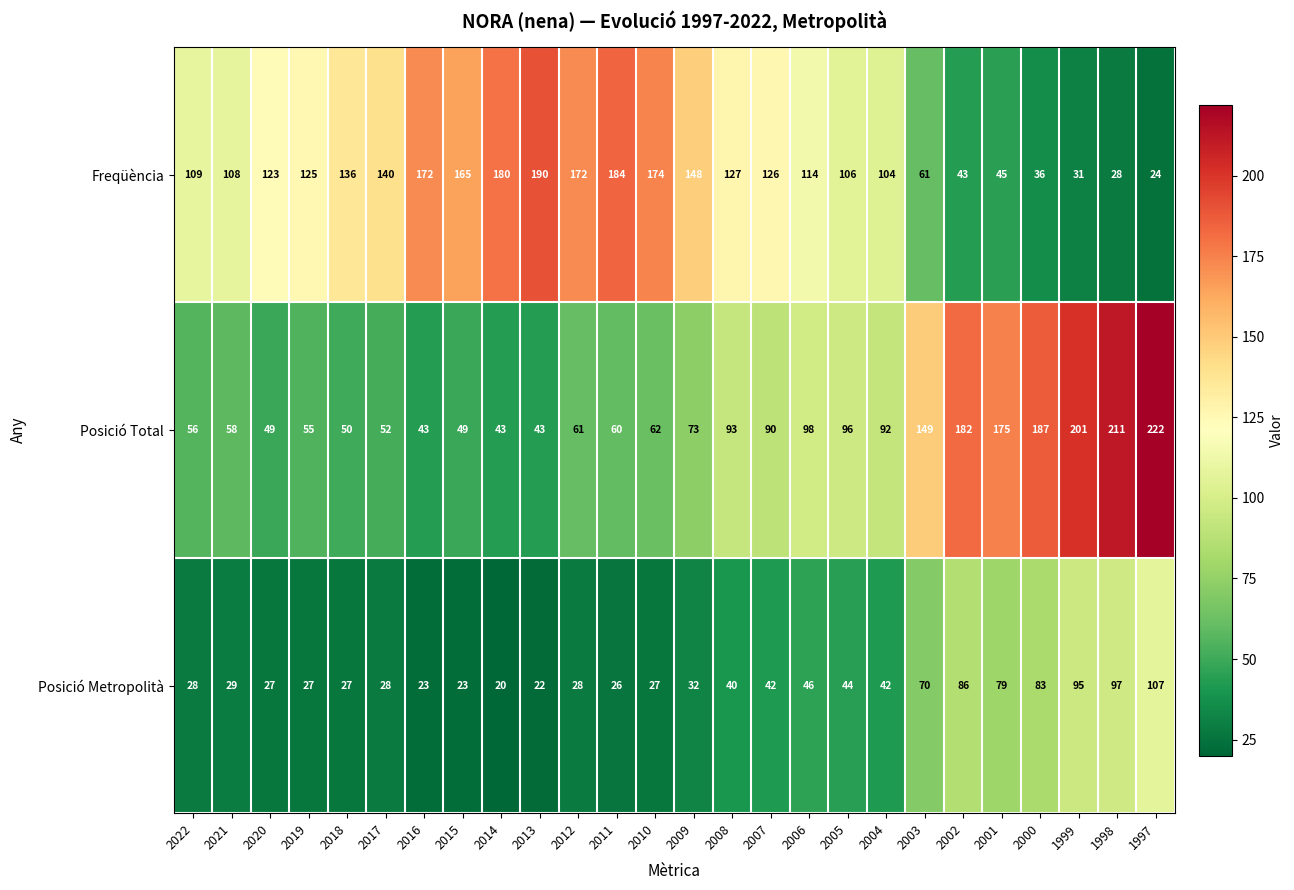

Rank the series by their average value, from lowest to highest.

Posició Metropolità, Posició Total, Freqüència